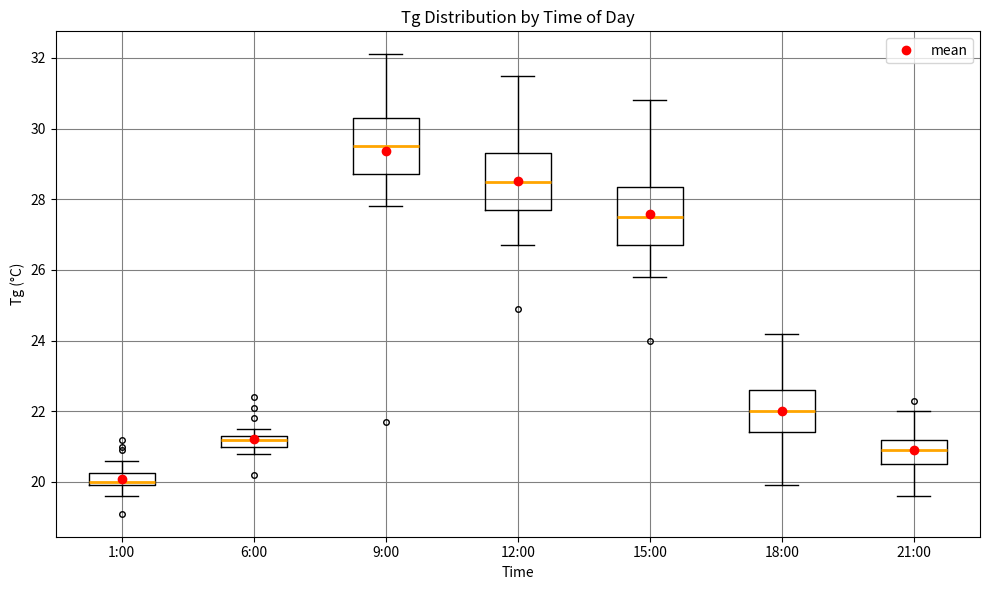

Reading left to right, transcribe this box plot: for each box, give where its median line is, the range the box spans, and where its two whiskers end, as read against the y-axis. The values are not printed on the chart, so give them approximately, as read against the axis.

1:00: median 20.0 (just above the box's lower edge), box 20.0 to 20.2, whiskers 19.6 to 20.6
6:00: median 21.2, box 21.0 to 21.4, whiskers 20.8 to 21.6
9:00: median 29.6, box 28.8 to 30.4, whiskers 27.8 to 32.2
12:00: median 28.6, box 27.8 to 29.4, whiskers 26.8 to 31.6
15:00: median 27.6, box 26.8 to 28.4, whiskers 25.8 to 30.8
18:00: median 22.0, box 21.4 to 22.6, whiskers 20.0 to 24.2
21:00: median 21.0, box 20.6 to 21.2, whiskers 19.6 to 22.0